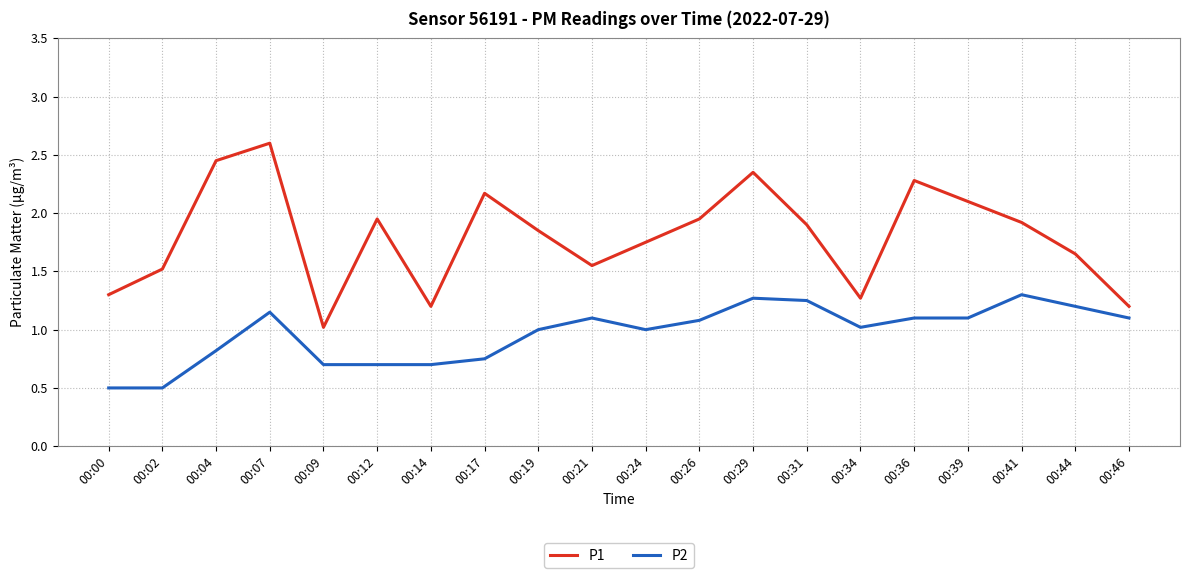

True or false: P2 and P1 cross at least once.

False